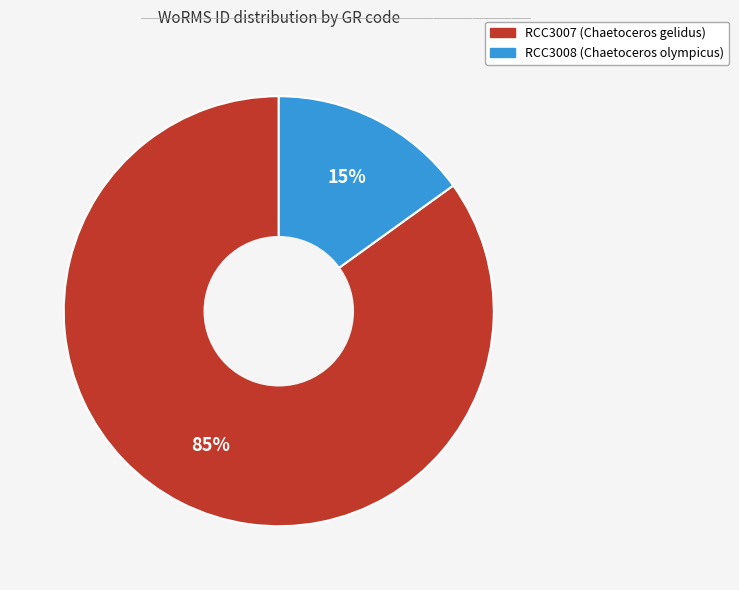

What is the majority slice?

RCC3007